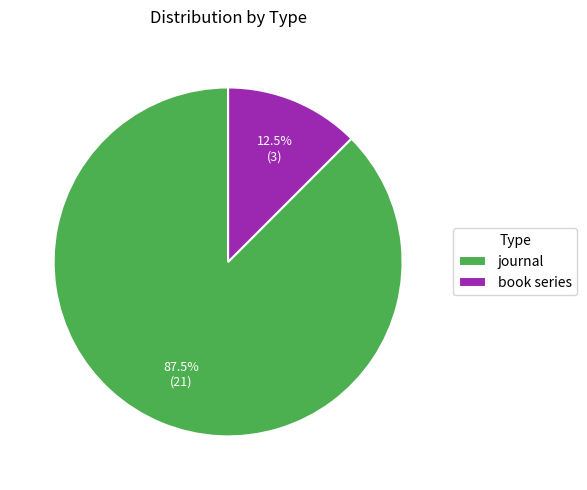

How many segments does this pie chart have?

2